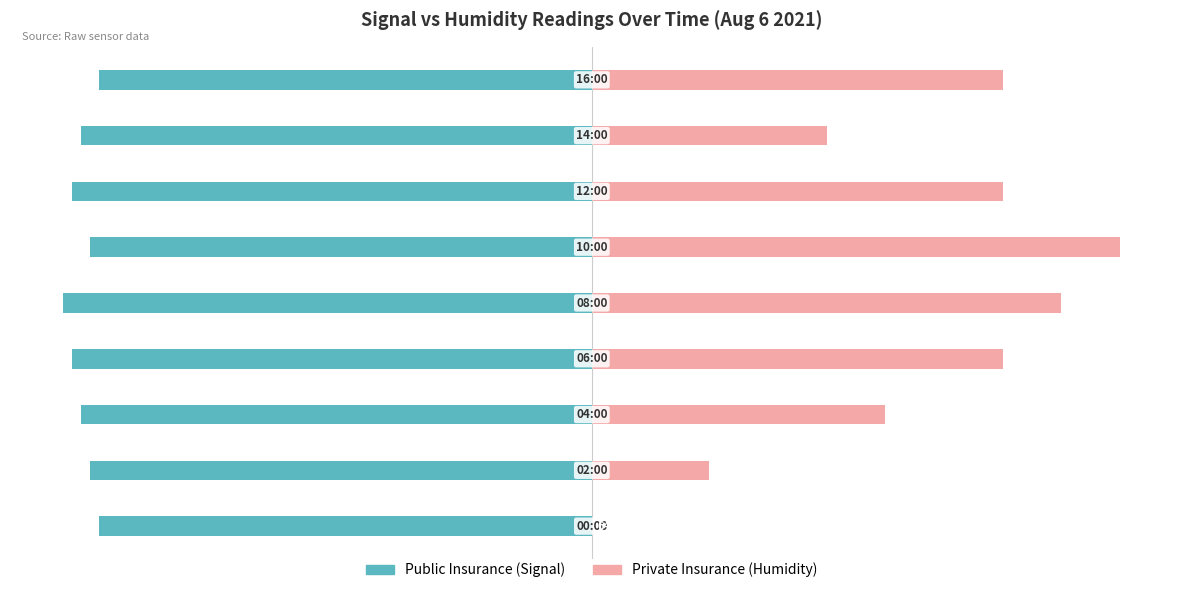

What are all the series names shown in the legend?

Public Insurance, Private Insurance